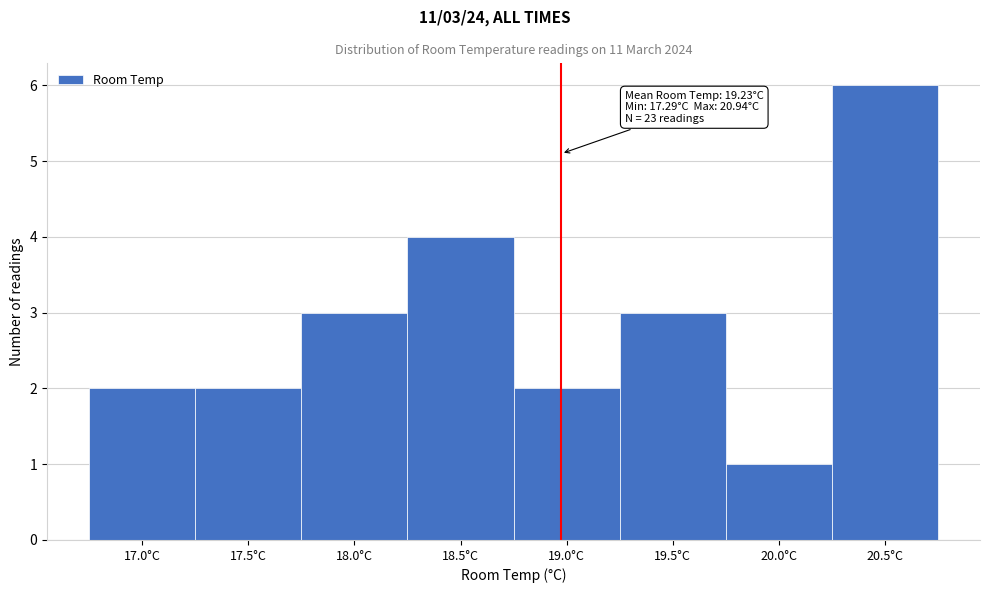

Reading left to right, transcribe all the data shown in this chart.

17.0°C=2	17.5°C=2	18.0°C=3	18.5°C=4	19.0°C=2	19.5°C=3	20.0°C=1	20.5°C=6